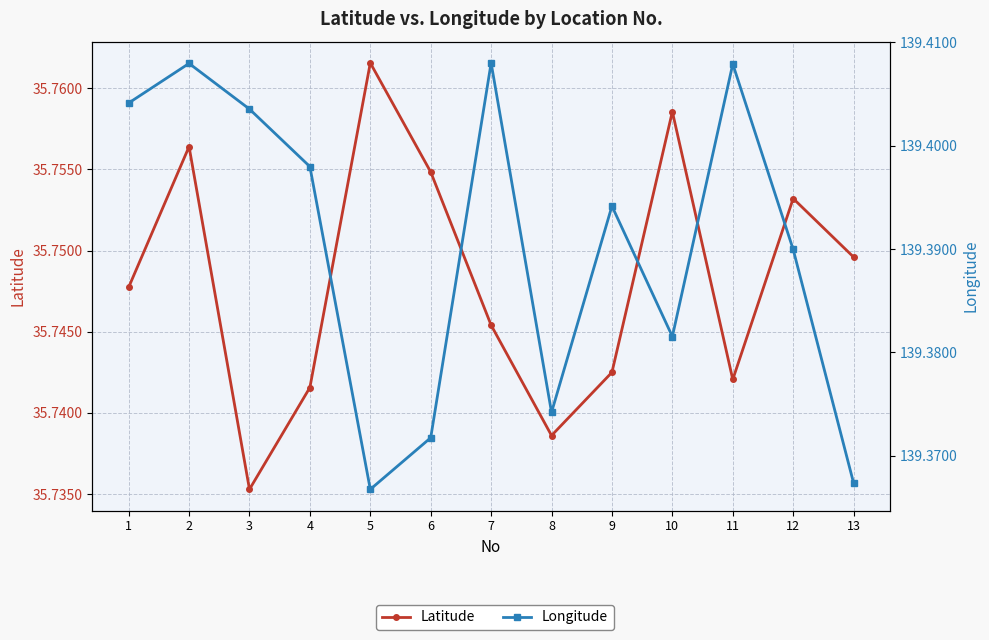

True or false: Latitude and Longitude cross at least once.

False